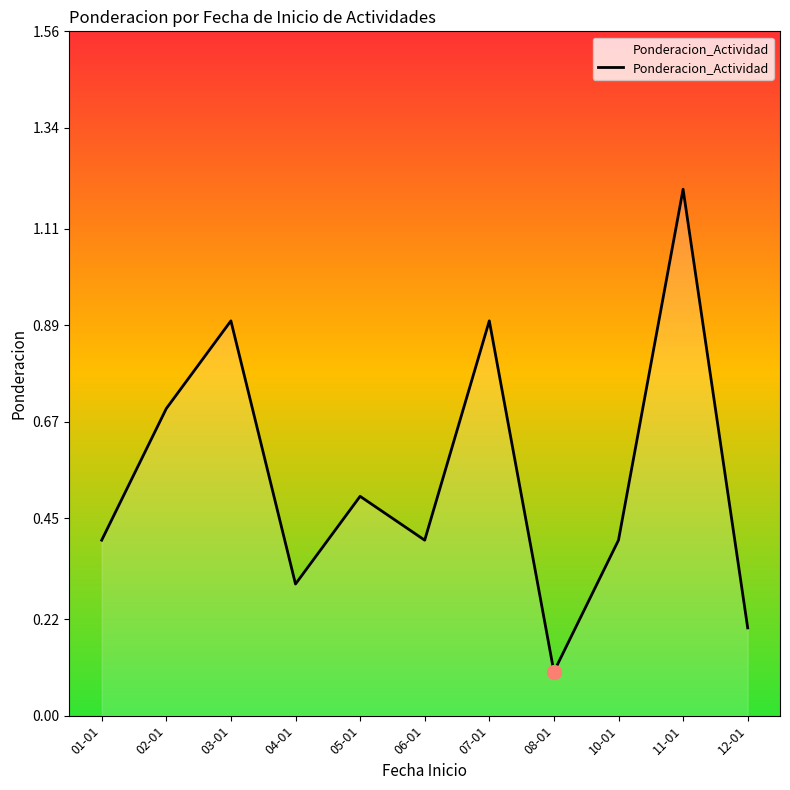

What is the difference between the maximum and minimum values?

1.1